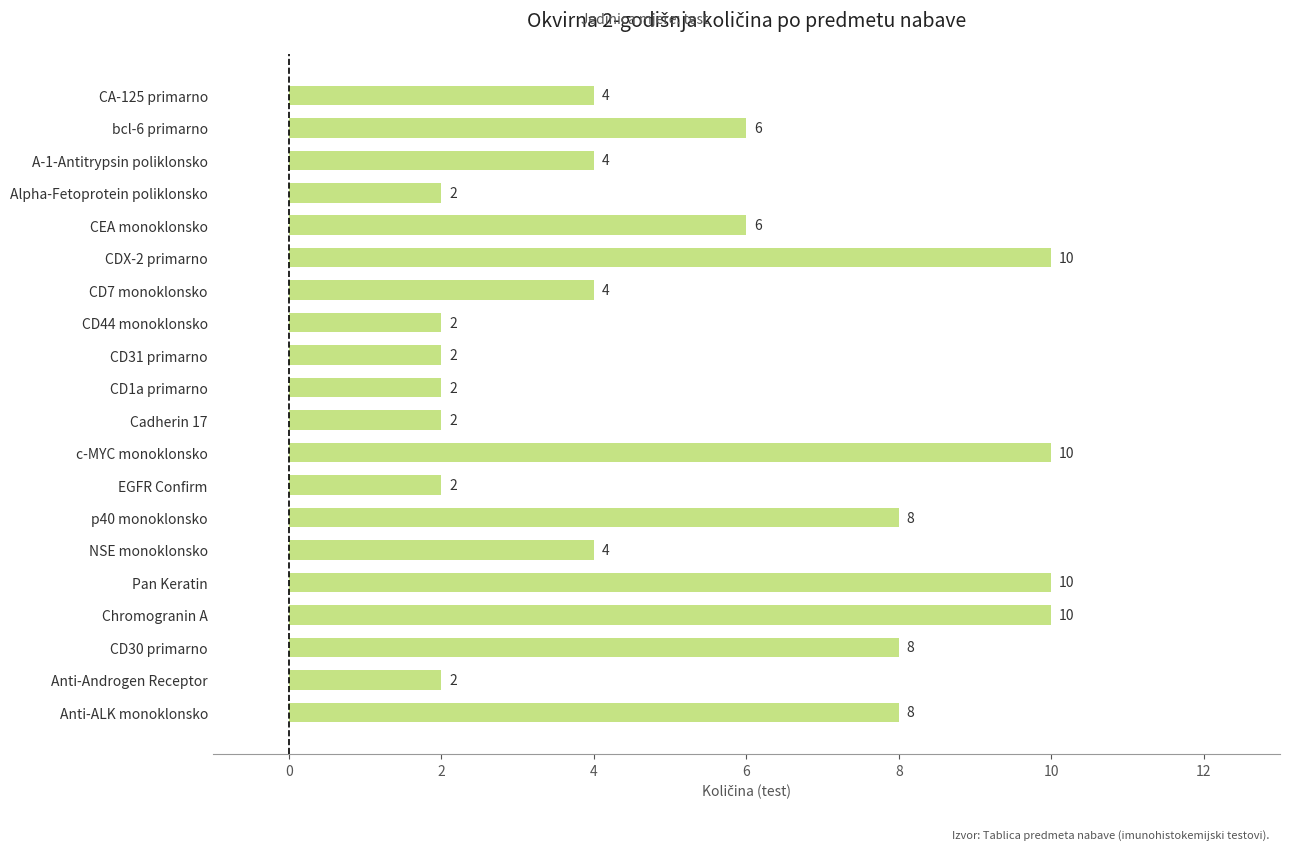

What is the sum of all values?

106